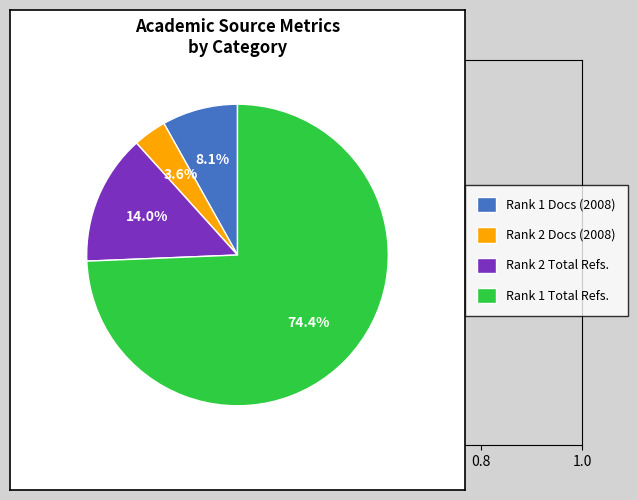

Which has a higher value, Rank 2 Total Refs. or Rank 1 Docs (2008)?

Rank 2 Total Refs.